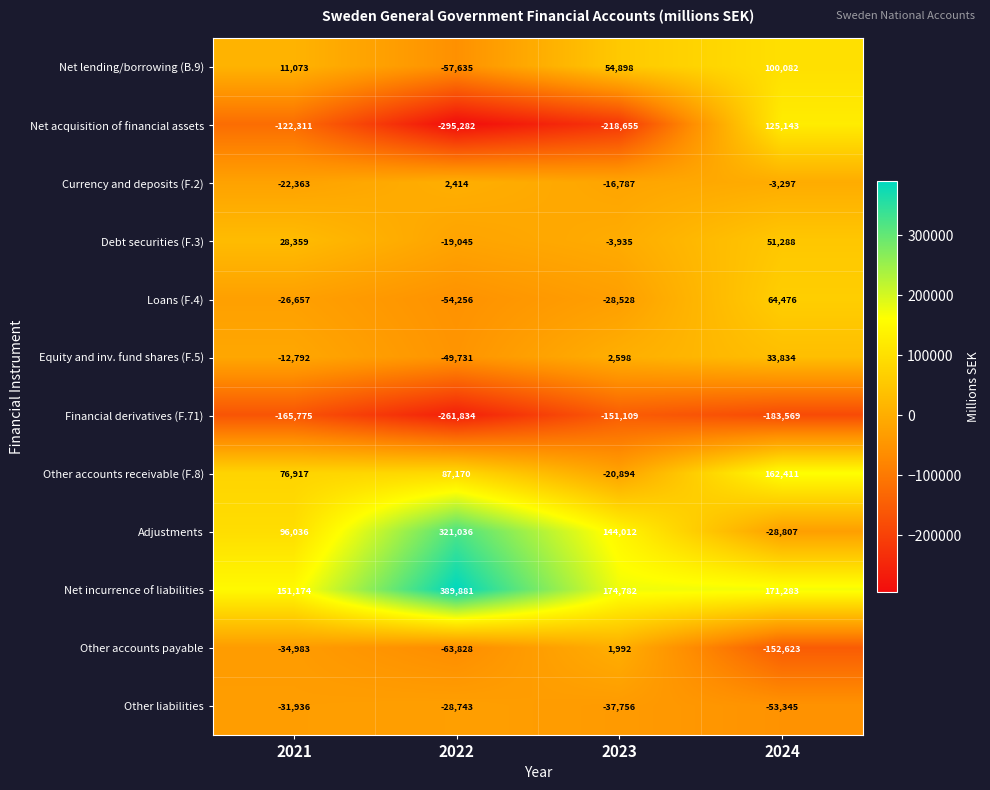

Is it true that Adjustments equals 509845 at 2022?

False